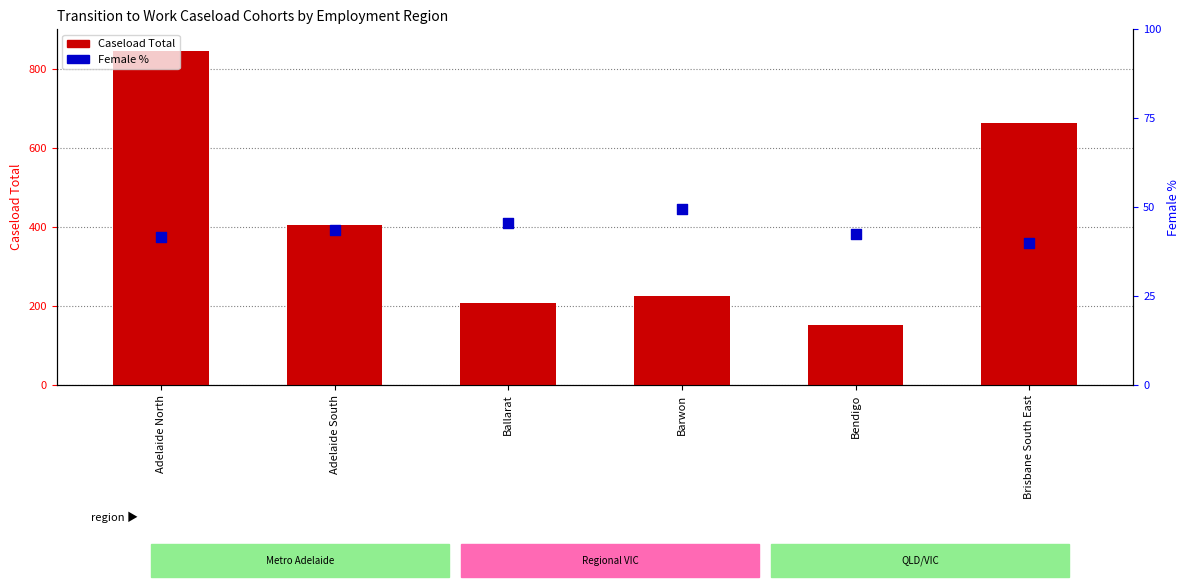

What are all the series names shown in the legend?

Caseload Total, Female %